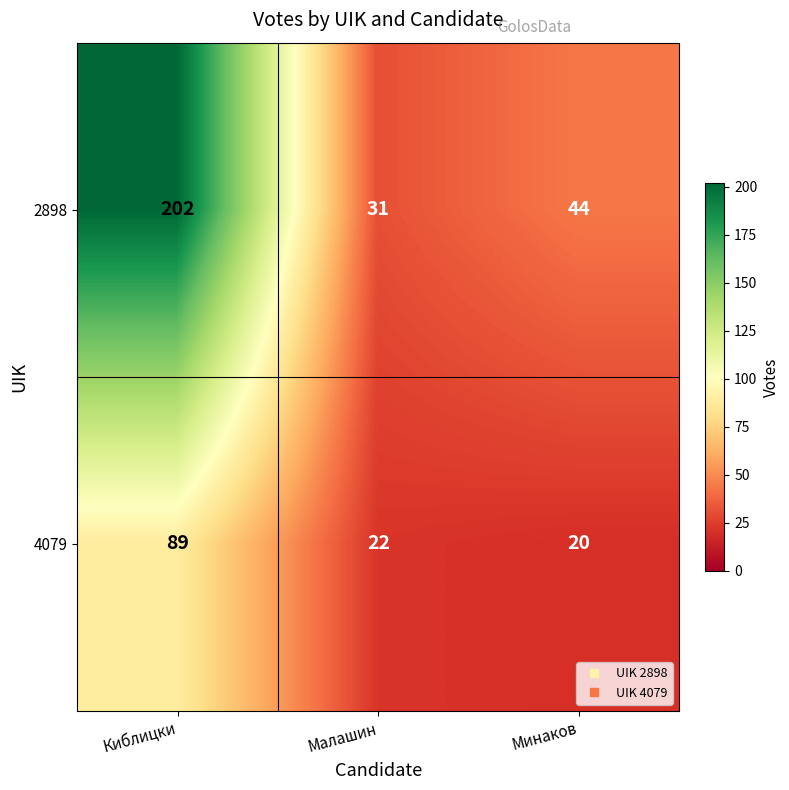

The value of 4079 at Малашин is 22. True or false?

True